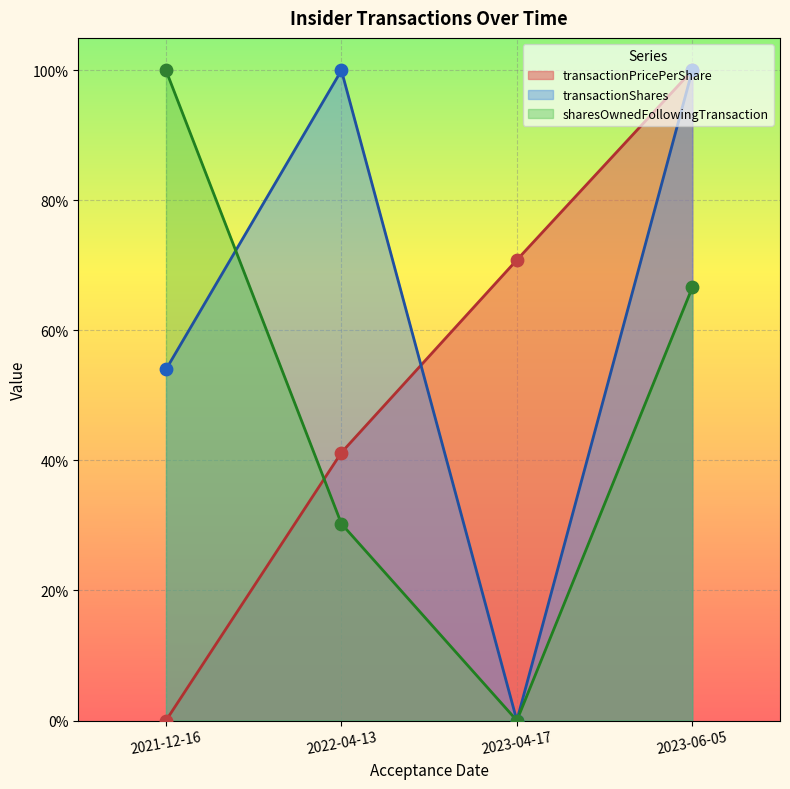

Which series has the widest spread of Y values?

transactionPricePerShare